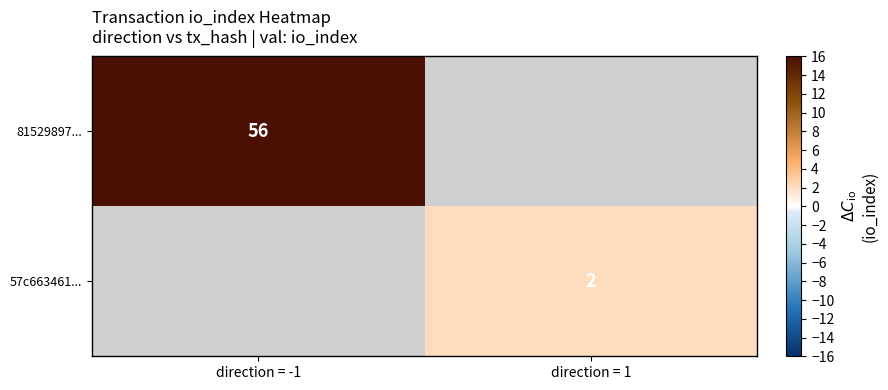

True or false: 57c663461... has a value of 2 at direction = 1.

True